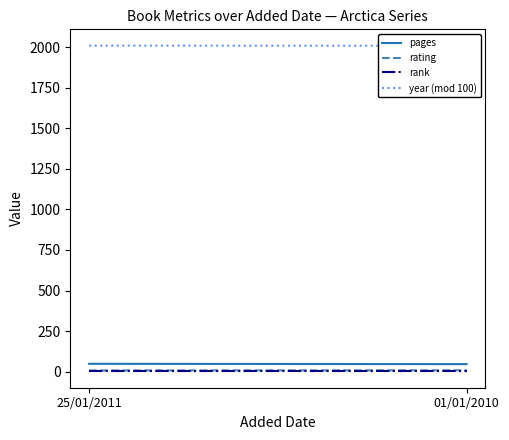

Reading left to right, extract all data points from this chart.

pages: 25/01/2011=48	01/01/2010=46
rating: 25/01/2011=7	01/01/2010=8
rank: 25/01/2011=1	01/01/2010=1
year (mod 100): 25/01/2011=2010	01/01/2010=2009